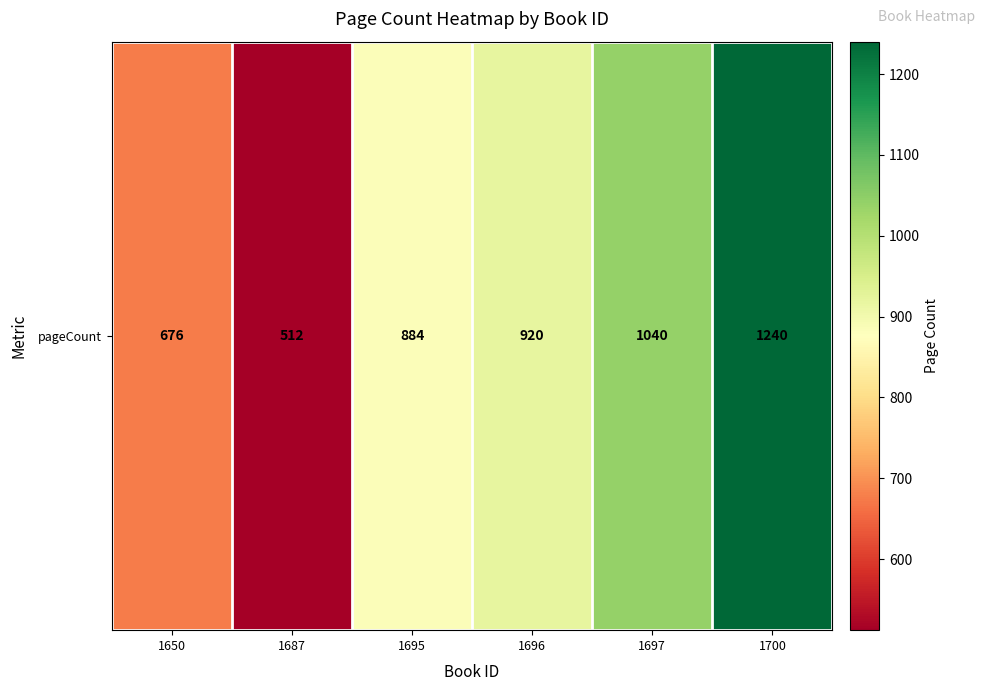

What is the change in value from 1696 to 1700?

+320